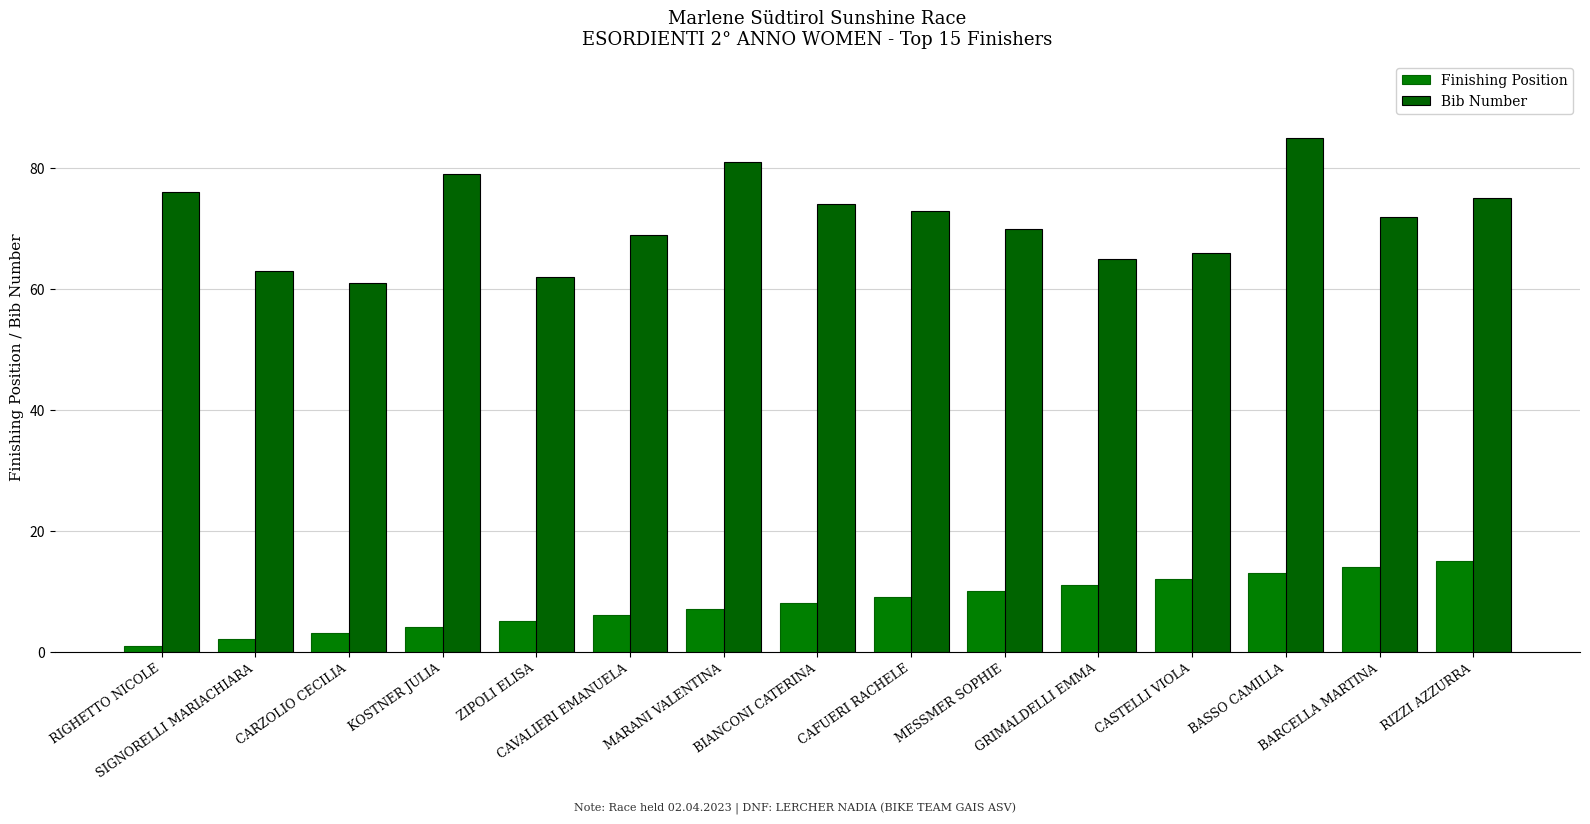

At which label is Bib Number closest to 73?

CAFUERI RACHELE